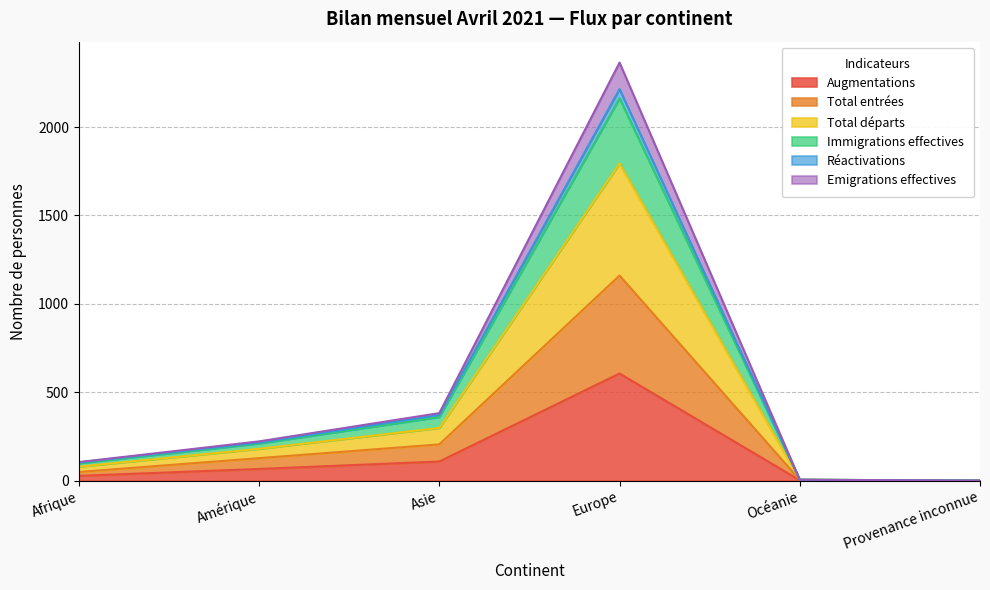

How many interior local peaks does the Immigrations effectives series have?

1